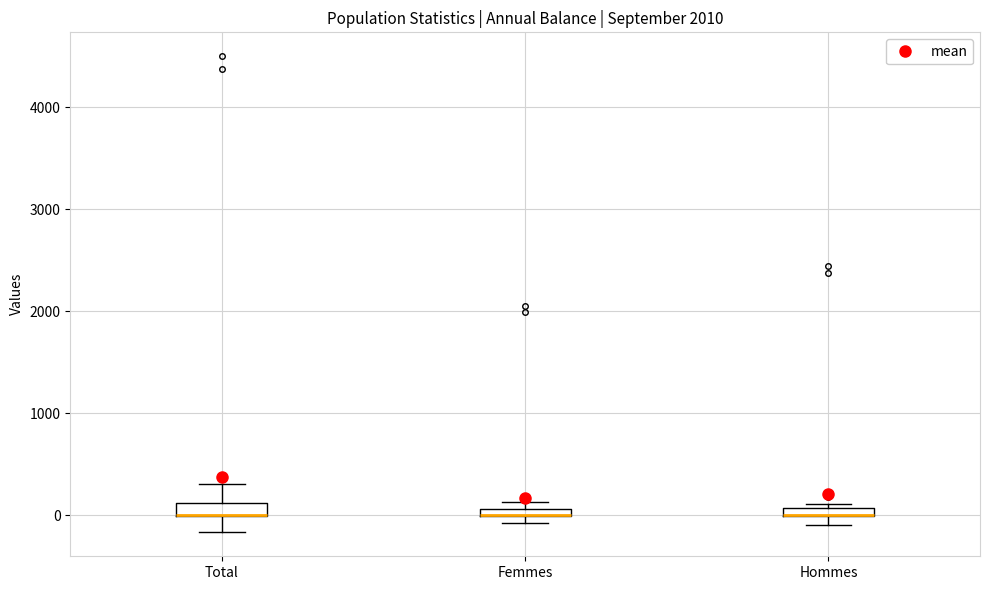

Where is the upper edge of the box for Hommes on the y-axis? The values are not printed on the chart, so give them approximately, as read against the axis.

100